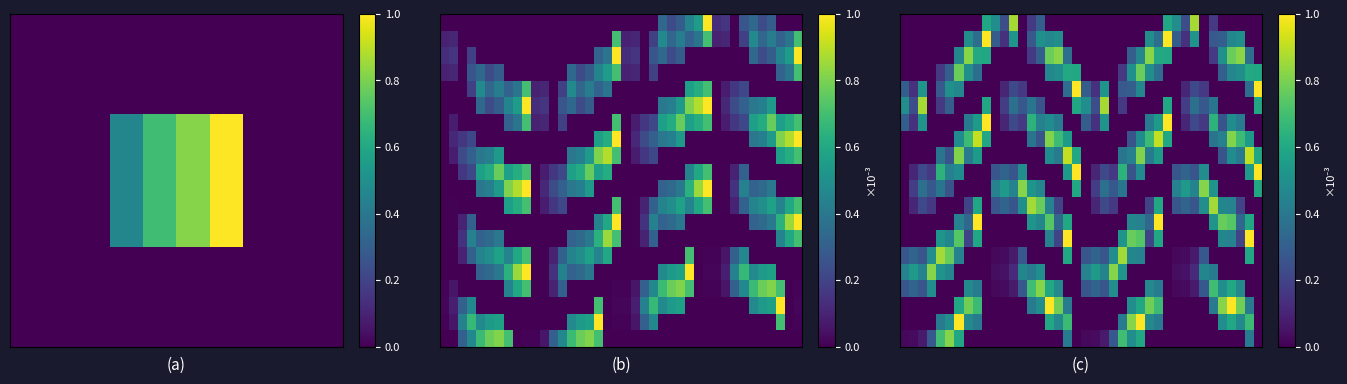

How many categories are shown in the chart?

40